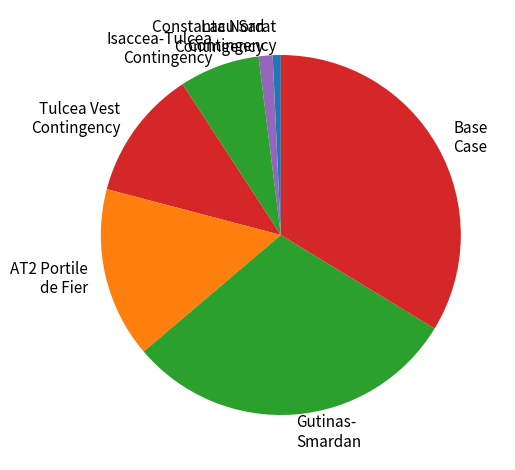

Is it true that AT2 Portile de Fier is 15% of the pie?

True